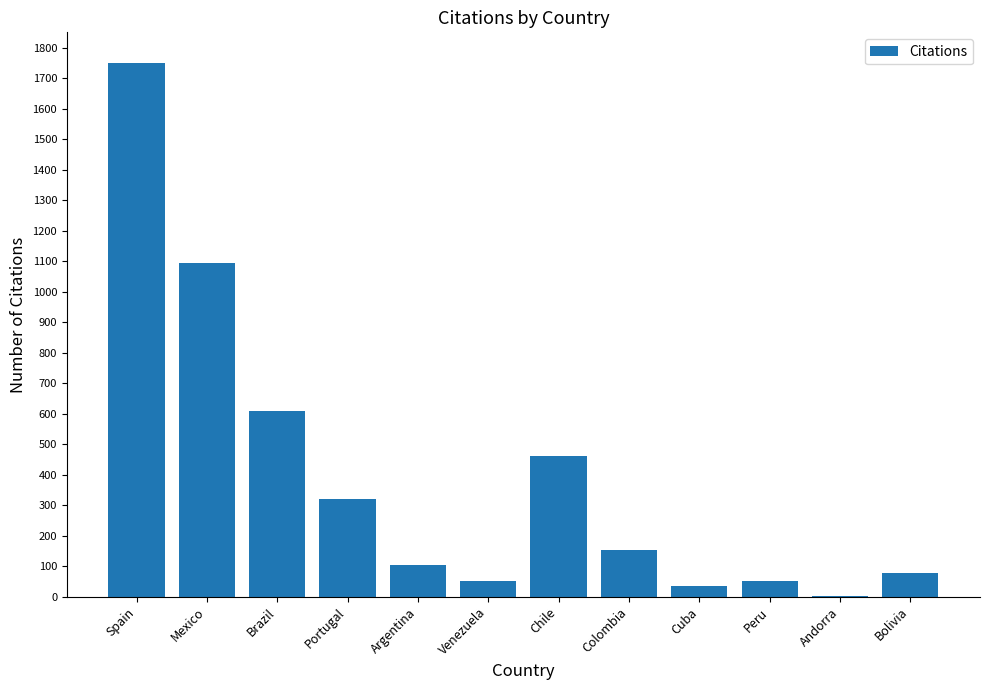

Does the chart contain stacked bars?

No